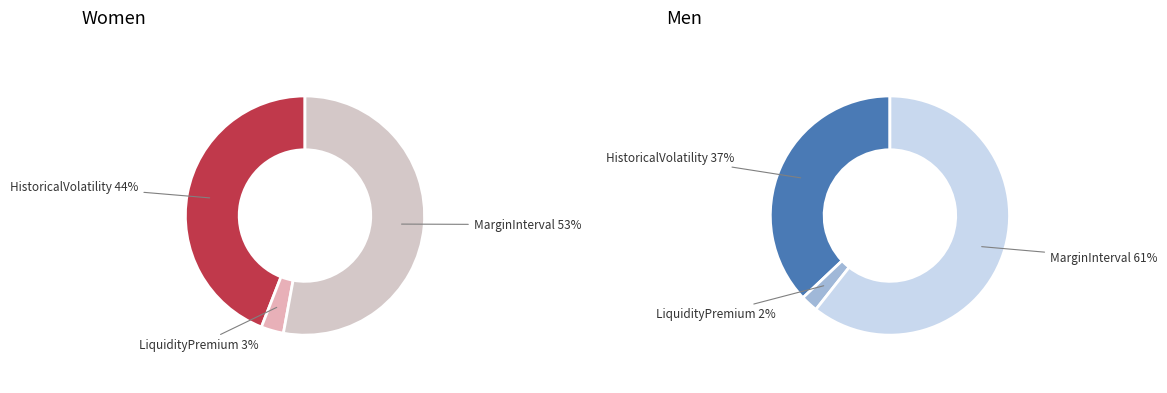

Does LiquidityPremium account for over 50% of the chart?

No